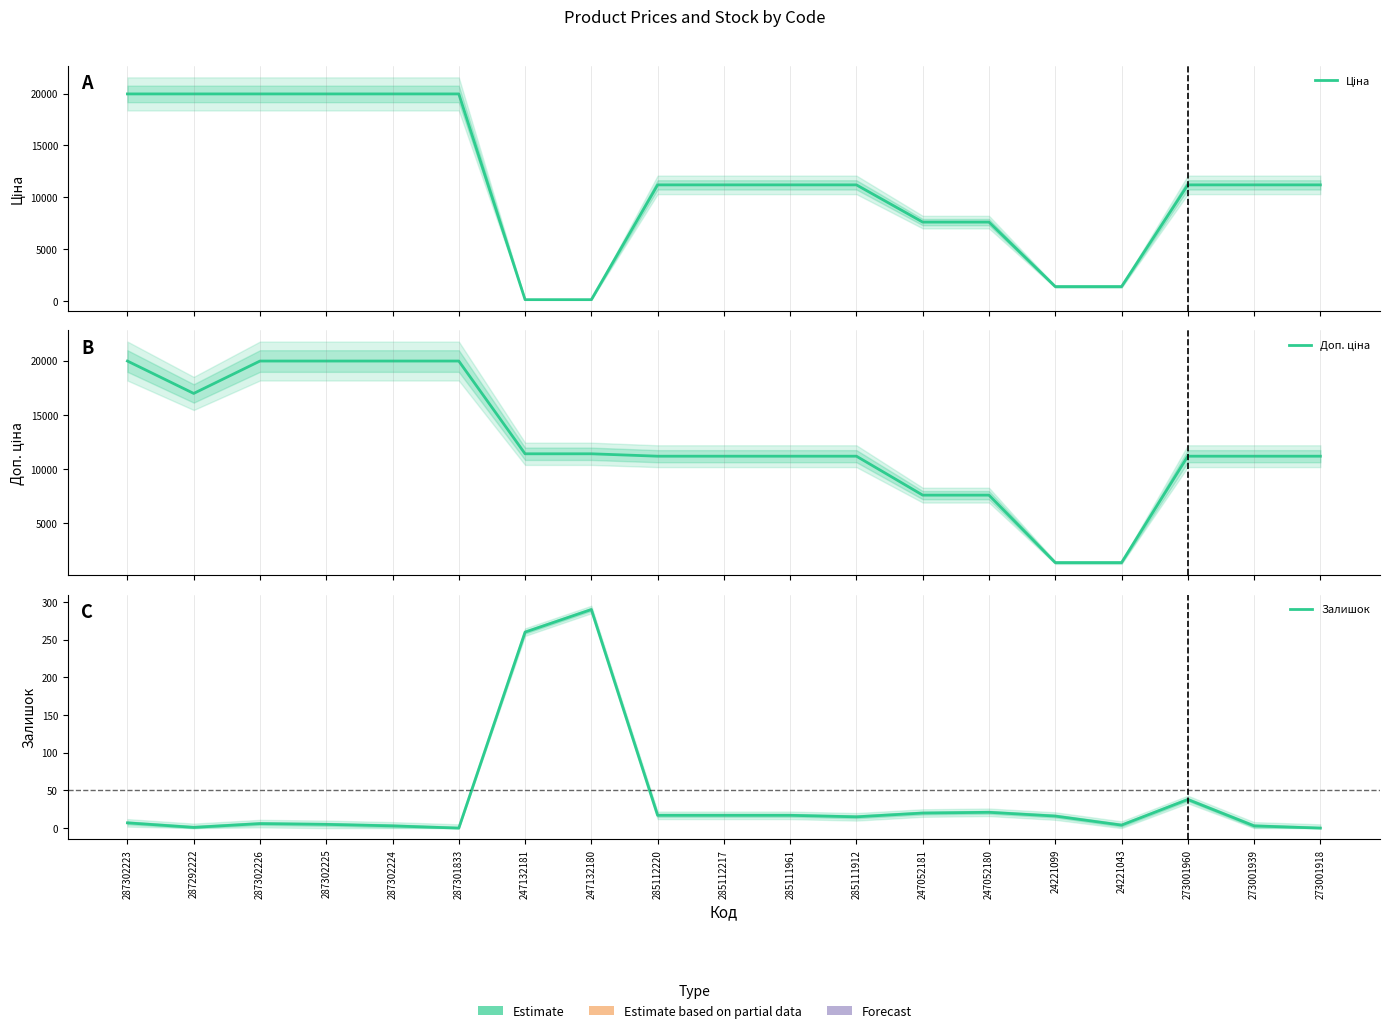

True or false: Ціна and Доп. ціна cross at least once.

False